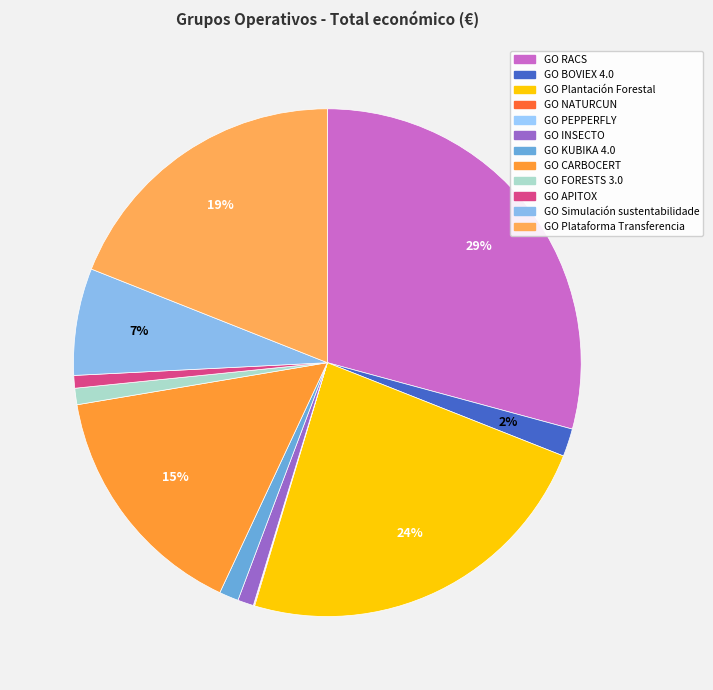

What percentage is the GO BOVIEX 4.0 slice, to the nearest percent?

2%